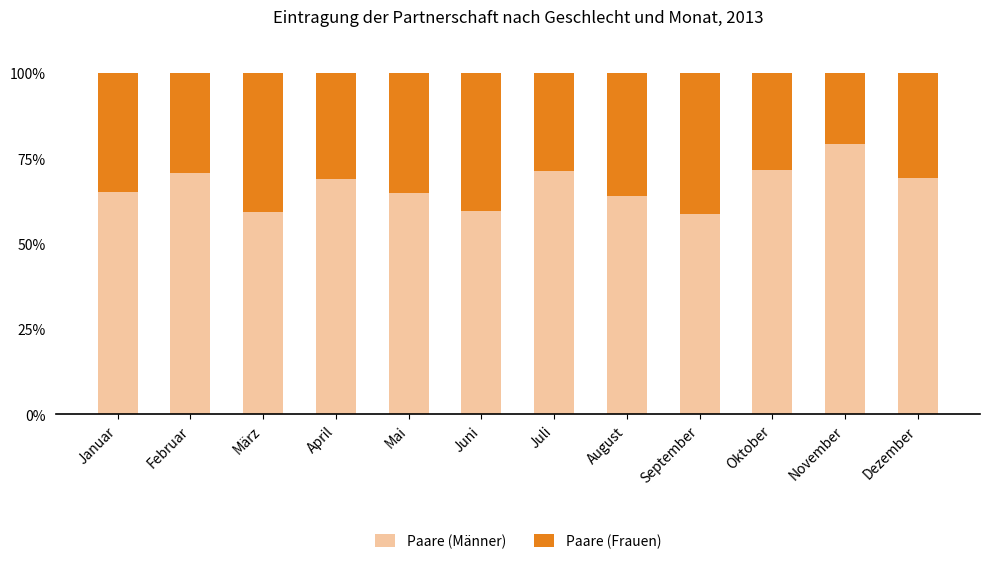

What is the total value across all series at Februar?

100.0